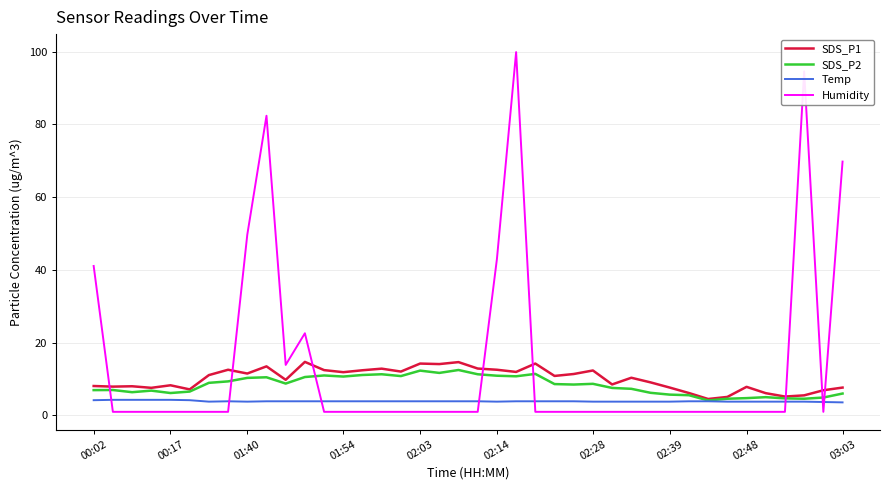

How many intersections are there between Humidity and Temp?

8